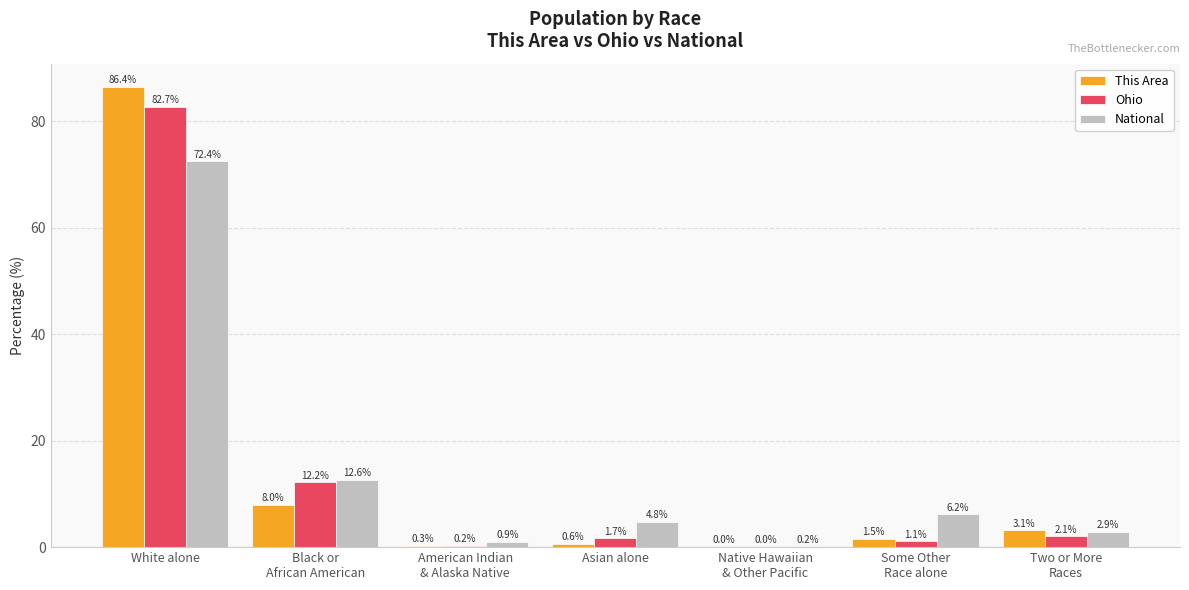

At which category is the sum across all series the highest?

White alone